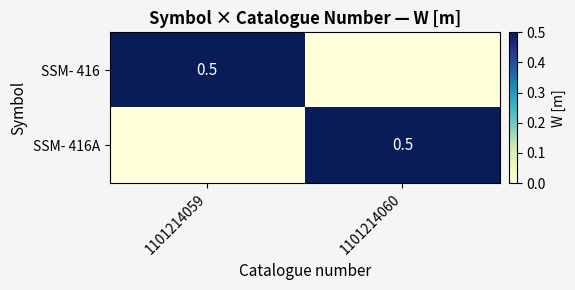

Is it true that SSM- 416 equals 0.7 at 1101214059?

False